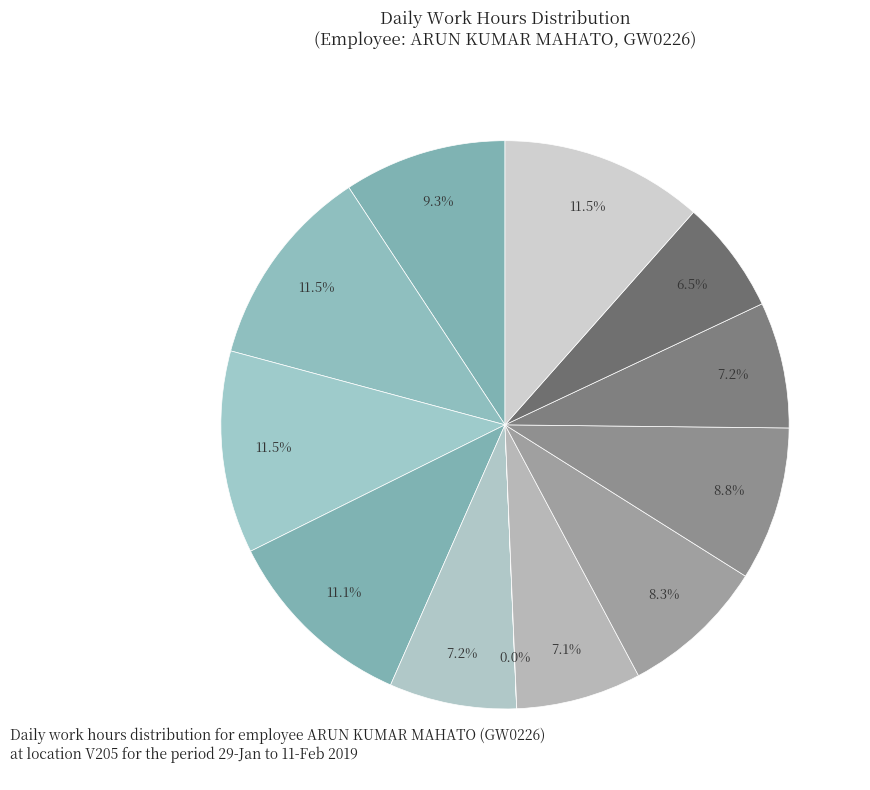

To the nearest percent, what is the difference between the largest and smallest slice percentages?

12%